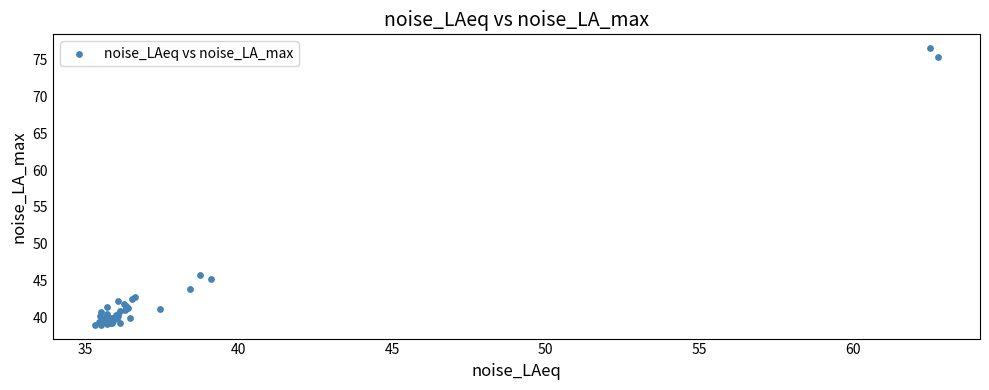

What Y value in the scatter plot is closest to 57?

45.8